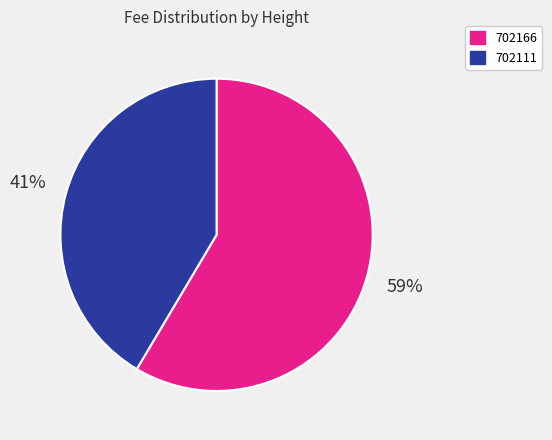

Rank the categories by value from lowest to highest.

702111, 702166